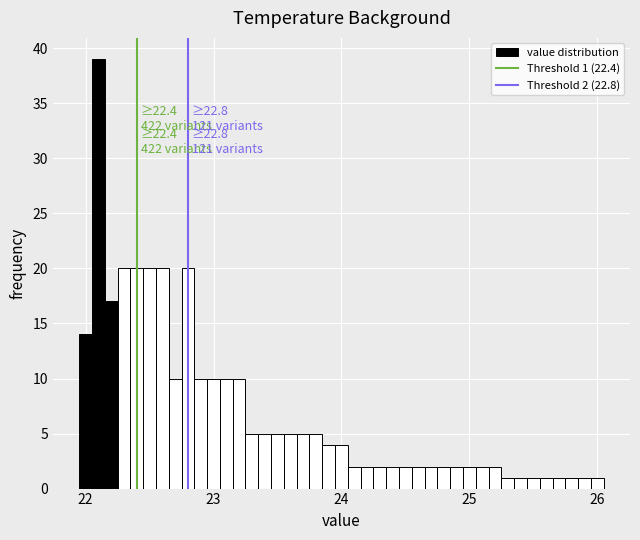

Read against the x-axis, roughly where is the centre of the tallest bar?

22.1